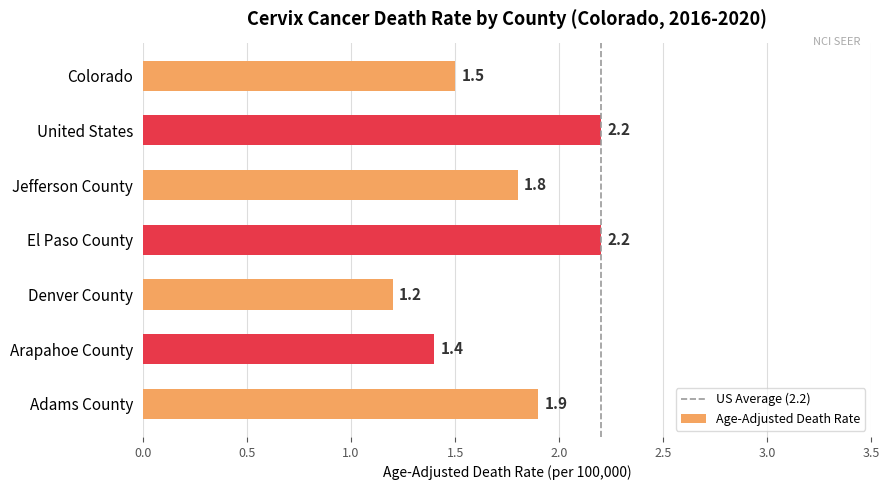

What is the change in value from Denver County to Arapahoe County?

+0.2